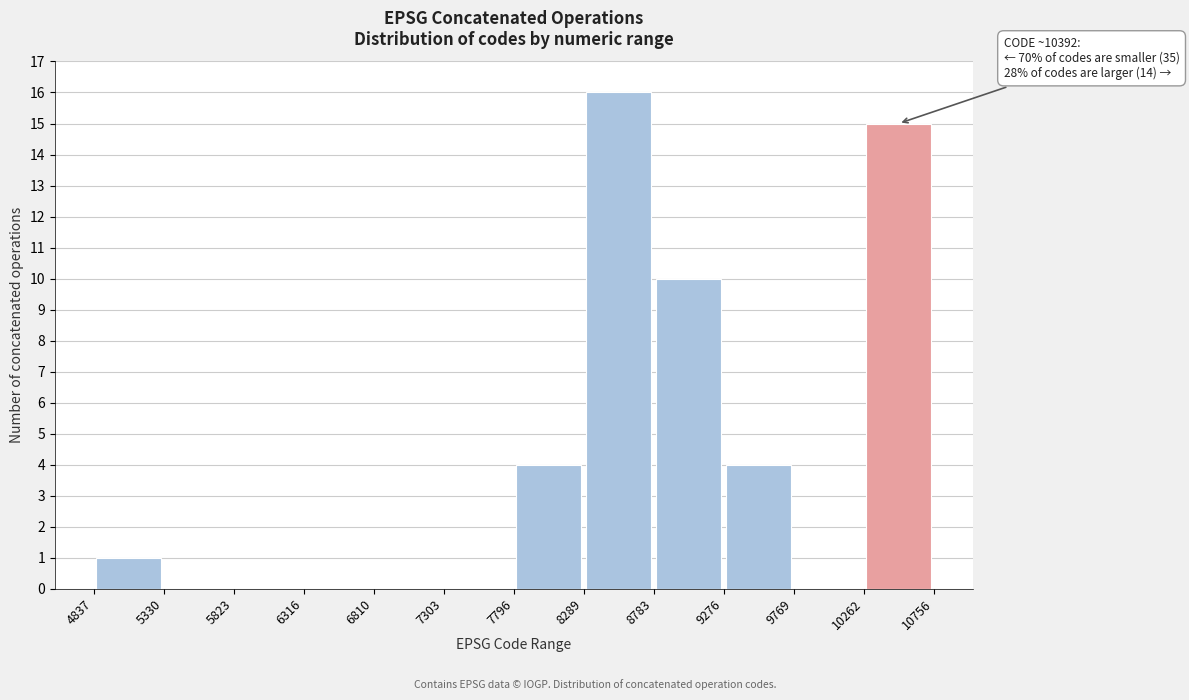

Over which range of the x-axis is the bar tallest?

8289 to 8783